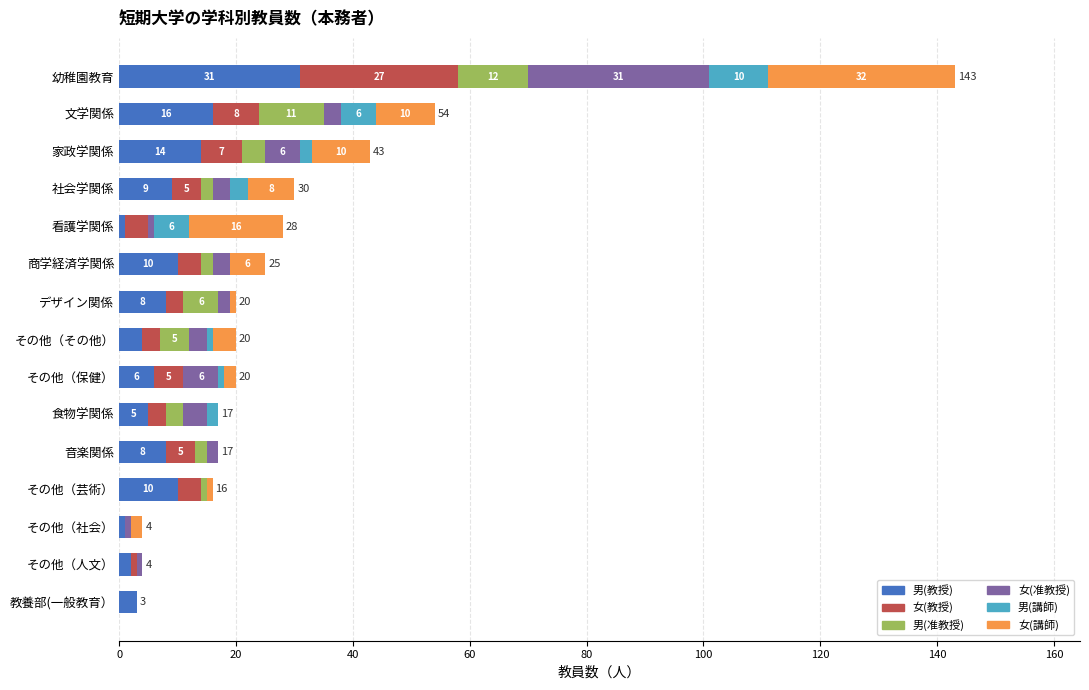

How many categories are shown in the chart?

15